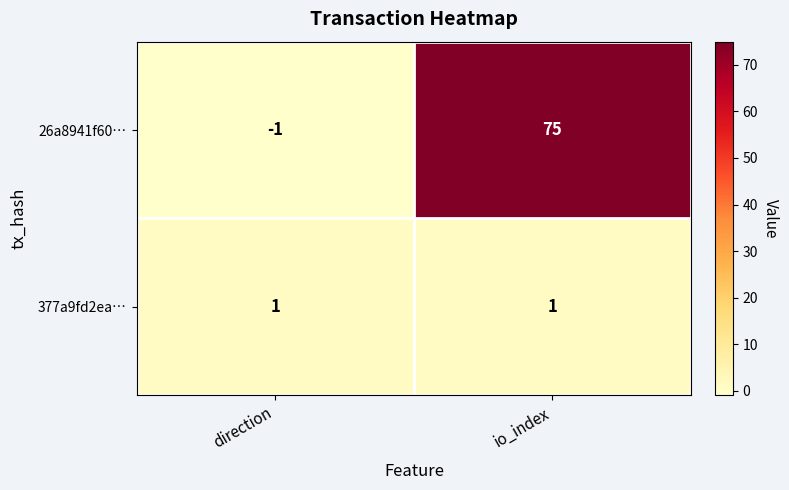

Rank the series at direction from lowest to highest value.

26a8941f60…, 377a9fd2ea…